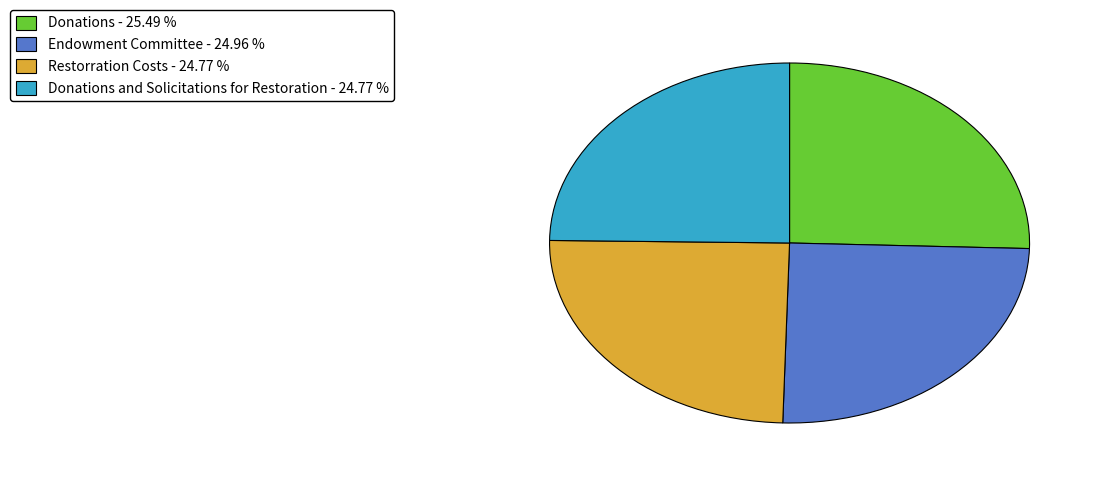

How many segments does this pie chart have?

4